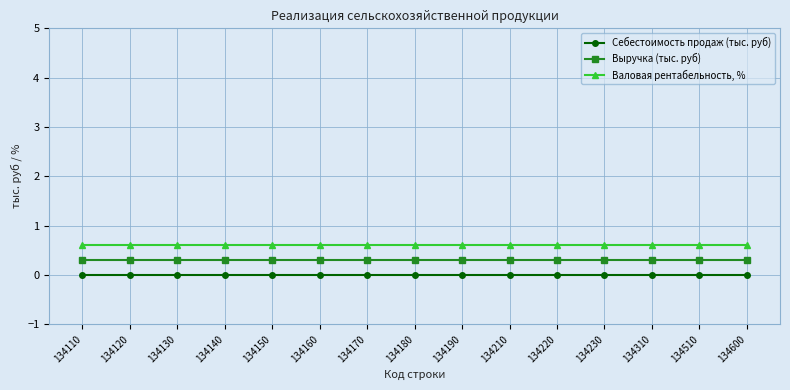

Which series has the largest total across all categories?

Валовая рентабельность, %